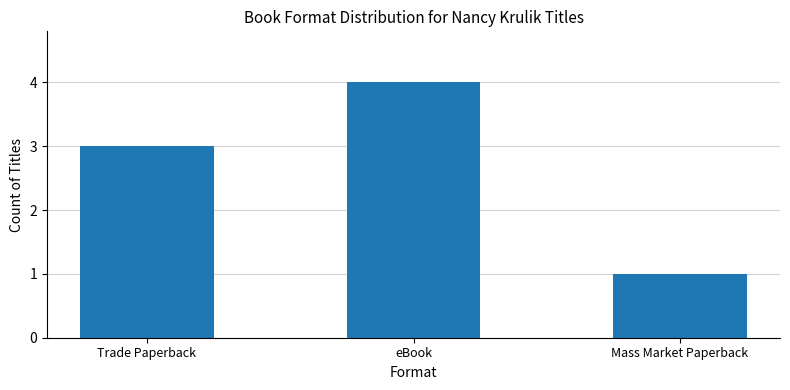

How many series are shown in this chart?

1